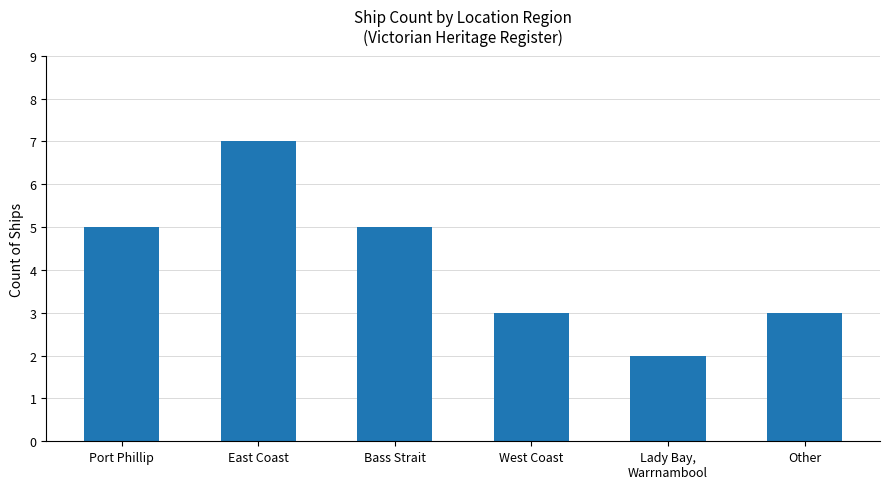

Count the values in the range 3 to 5.

4